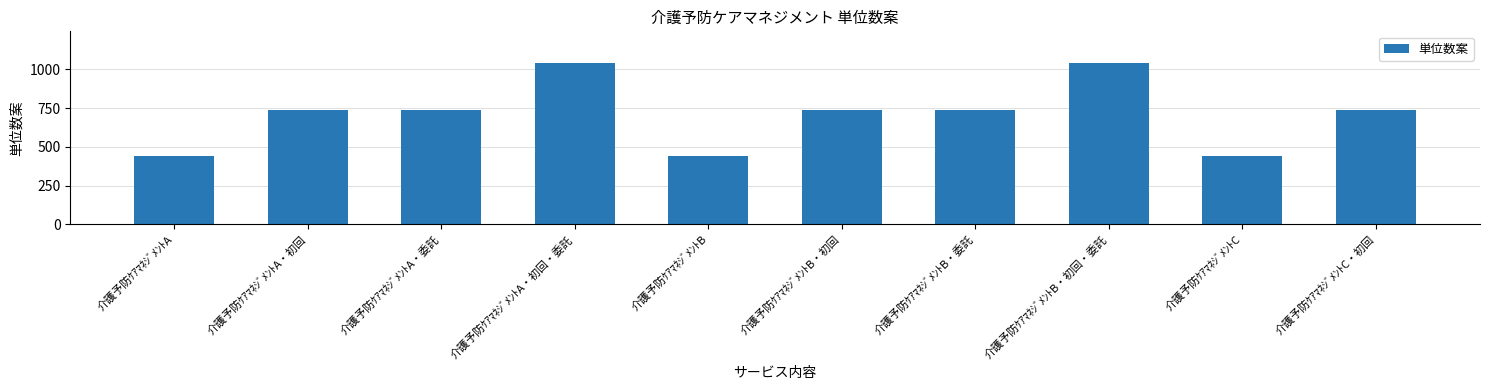

Approximately how many times larger is the value at 介護予防ｹｱﾏﾈｼﾞﾒﾝﾄA・委託 compared to 介護予防ｹｱﾏﾈｼﾞﾒﾝﾄA・初回?

1.0